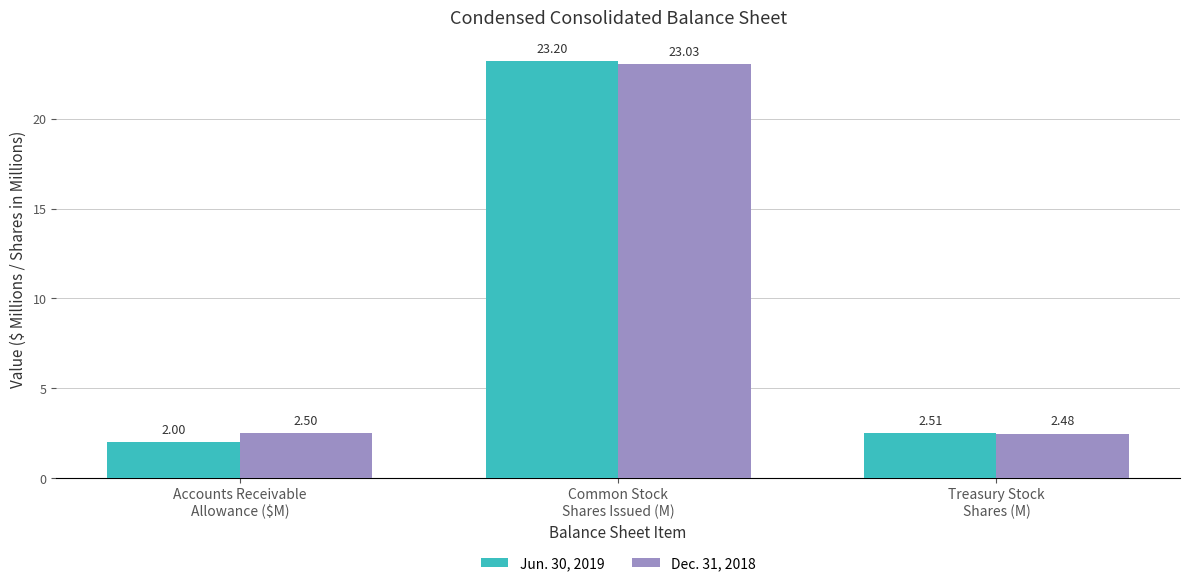

Reading left to right, what are all the values shown in this chart?

Jun. 30, 2019: 2.0	23.2	2.5
Dec. 31, 2018: 2.5	23.0	2.5